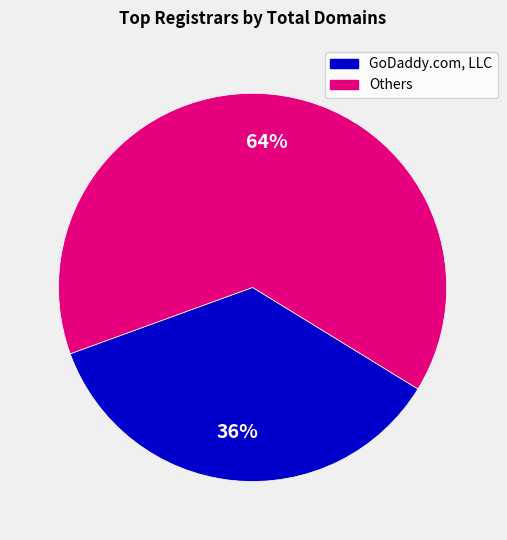

How many segments does this pie chart have?

2